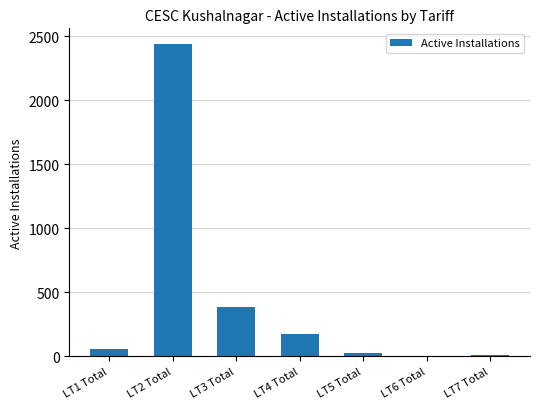

The chart shows a value of 2 at LT6 Total. True or false?

True